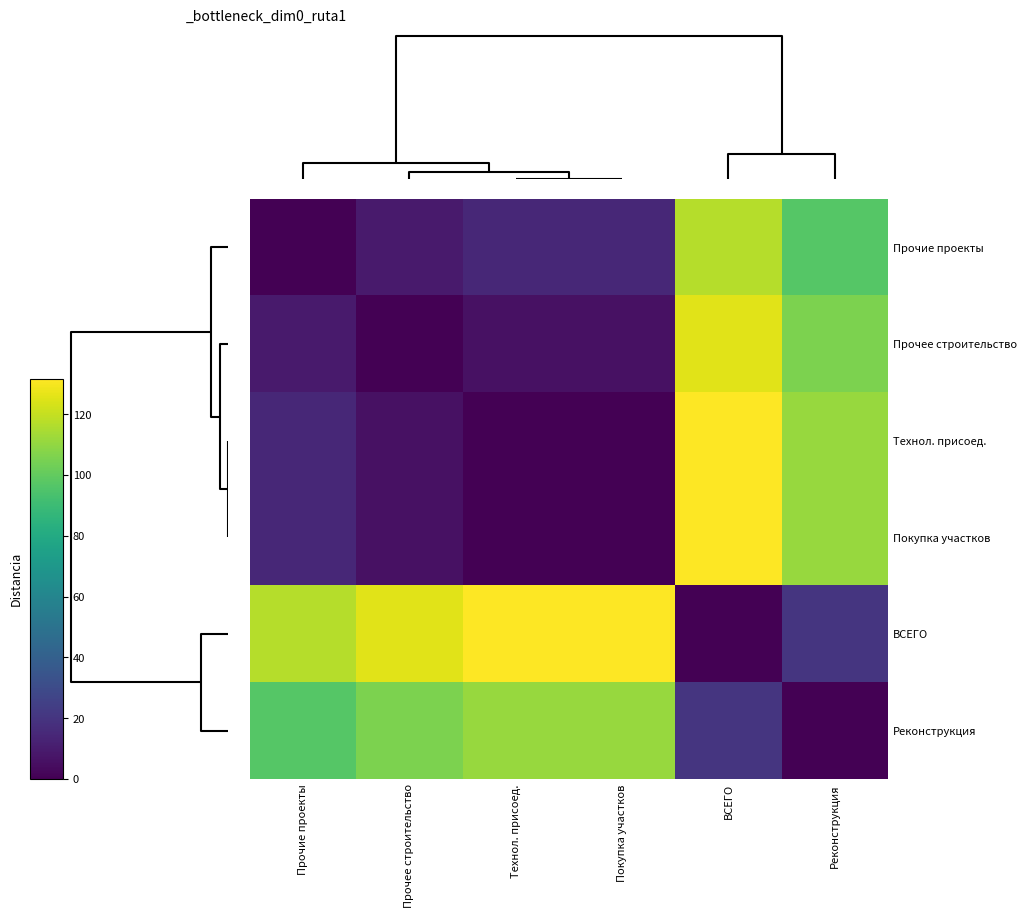

At which category is the sum across all series the highest?

ВСЕГО